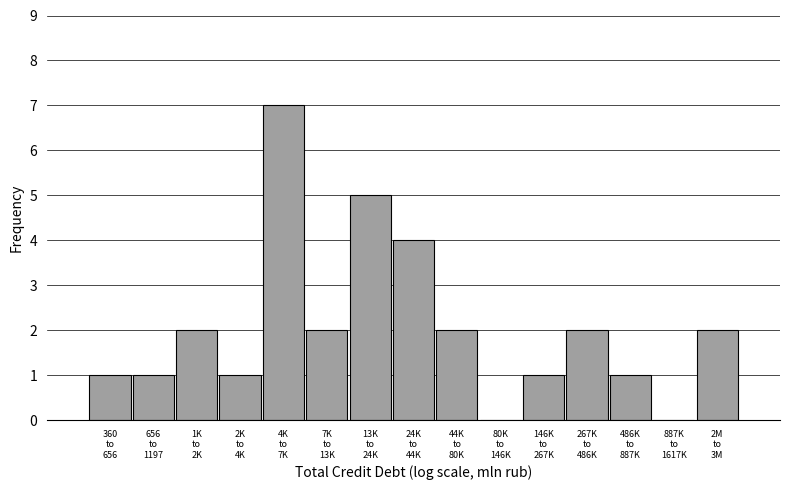

What is the greatest value displayed?

7